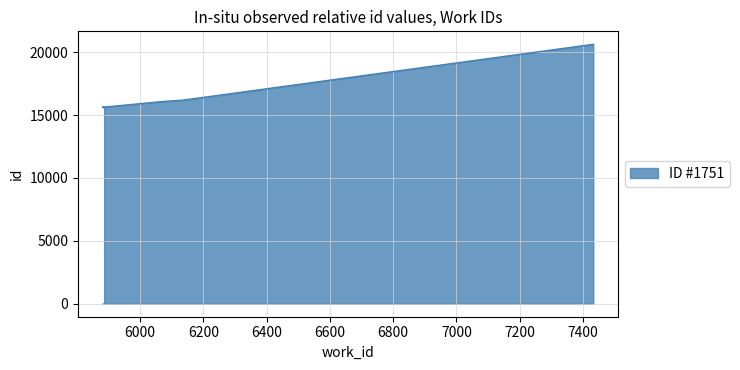

Which label corresponds to the largest value in the chart?

7433